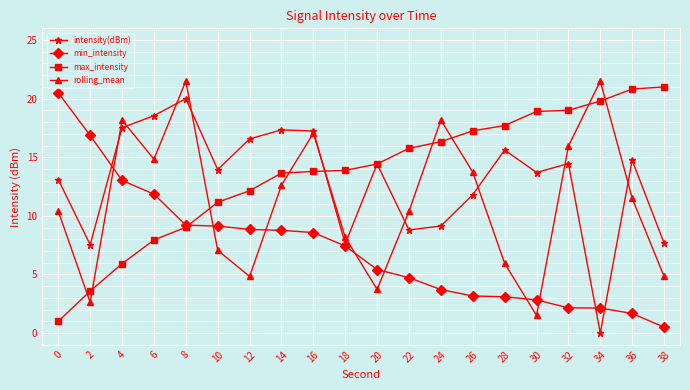

Does the chart have visible grid lines?

Yes